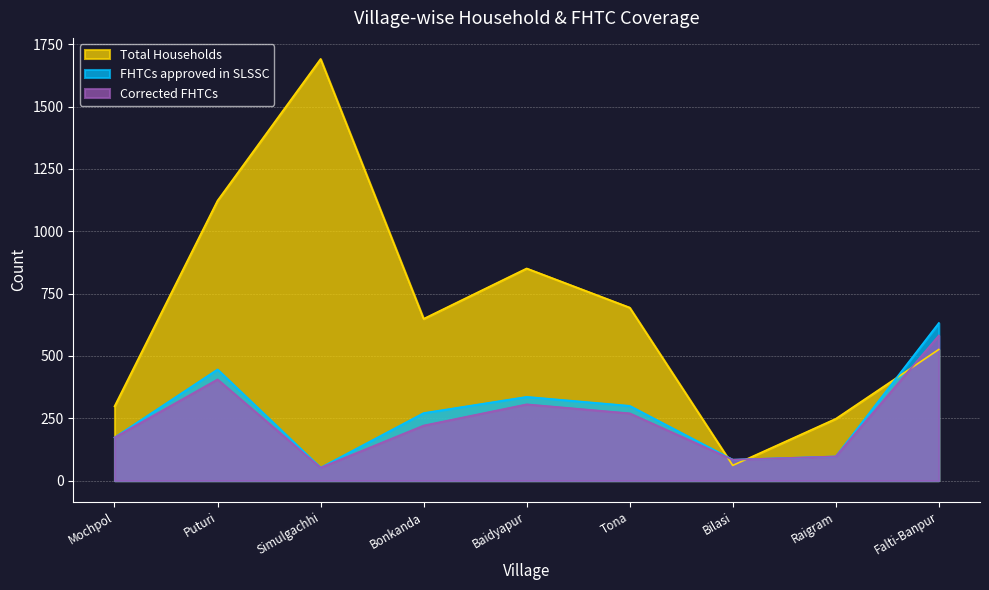

What is the difference between the maximum and second lowest values in the Corrected FHTCs series?

498